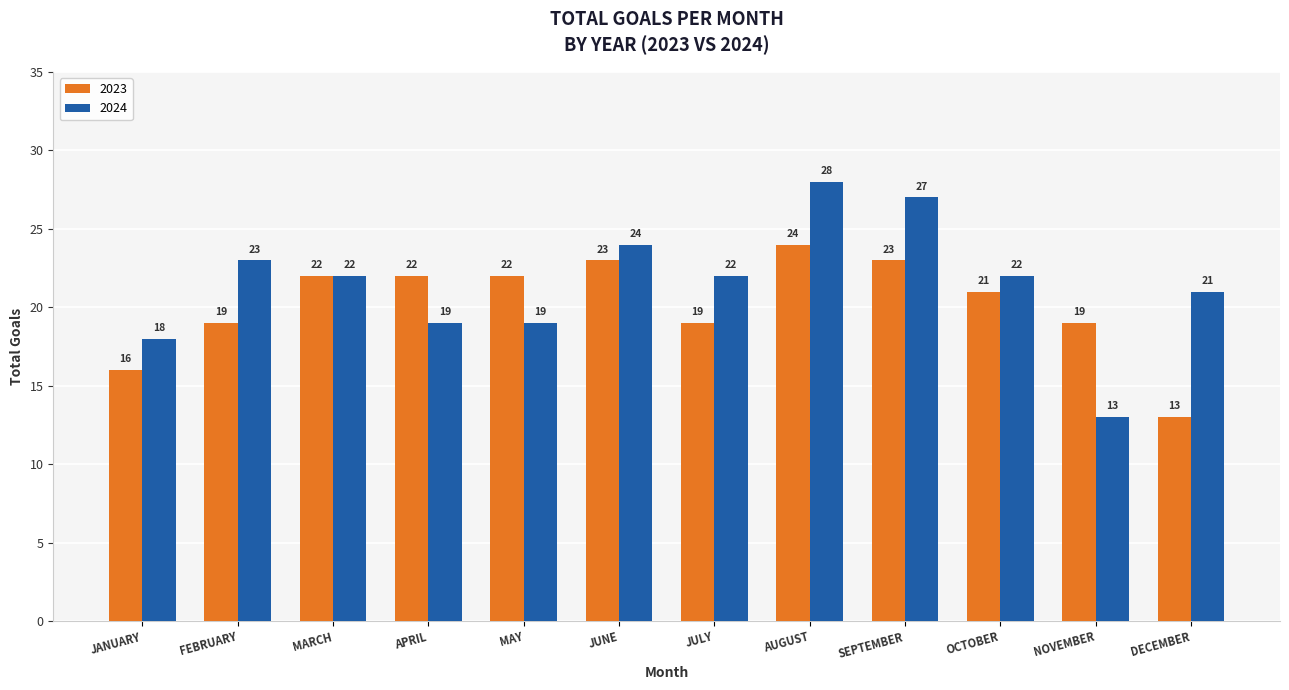

What is the difference between the 2023 values at APRIL and JULY?

3